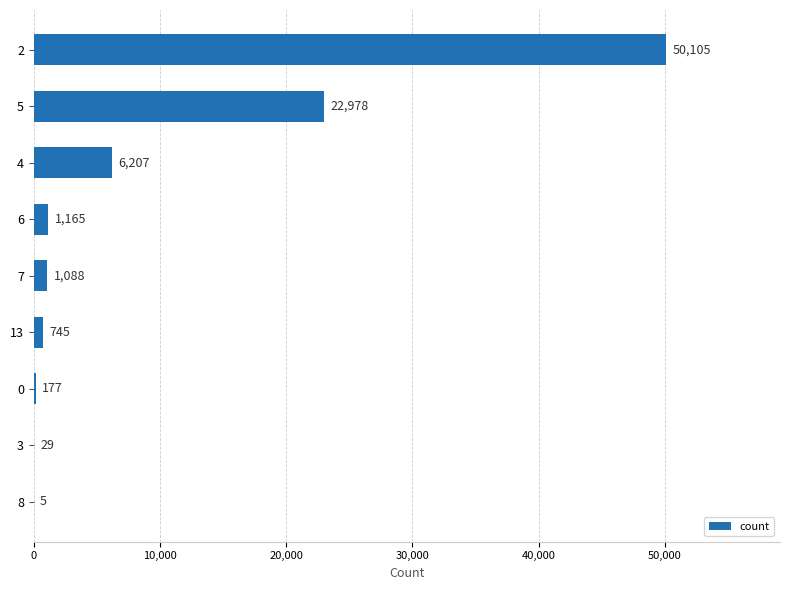

Is it true that the value at 5 is 34566?

False